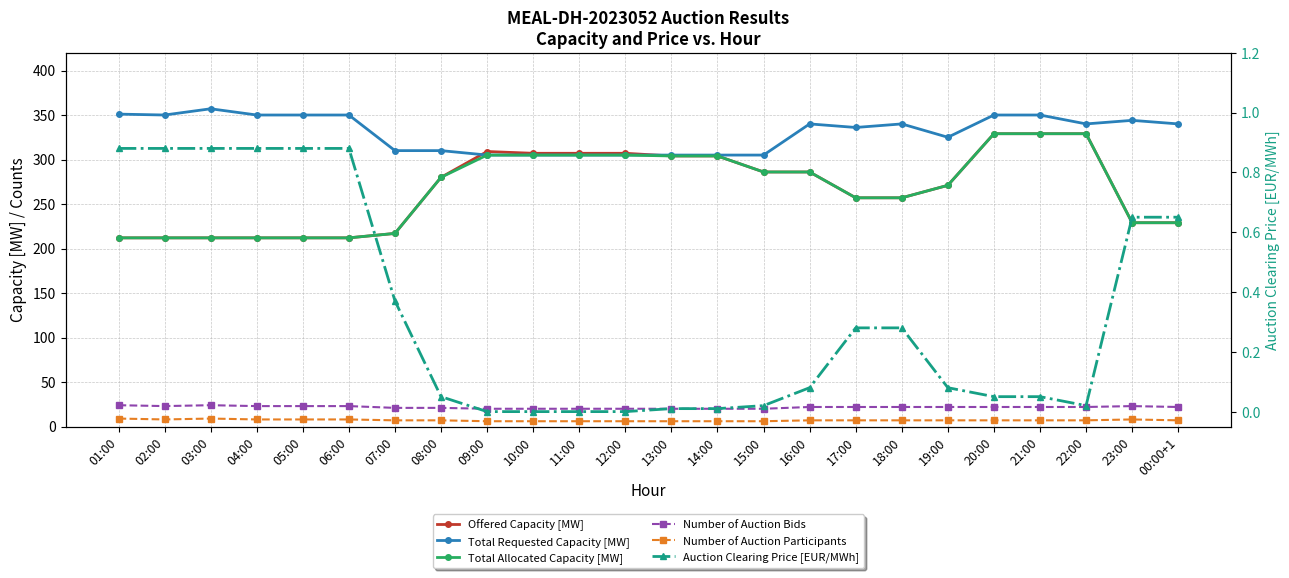

How many values in the Total Allocated Capacity [MW] series are below 280?

12